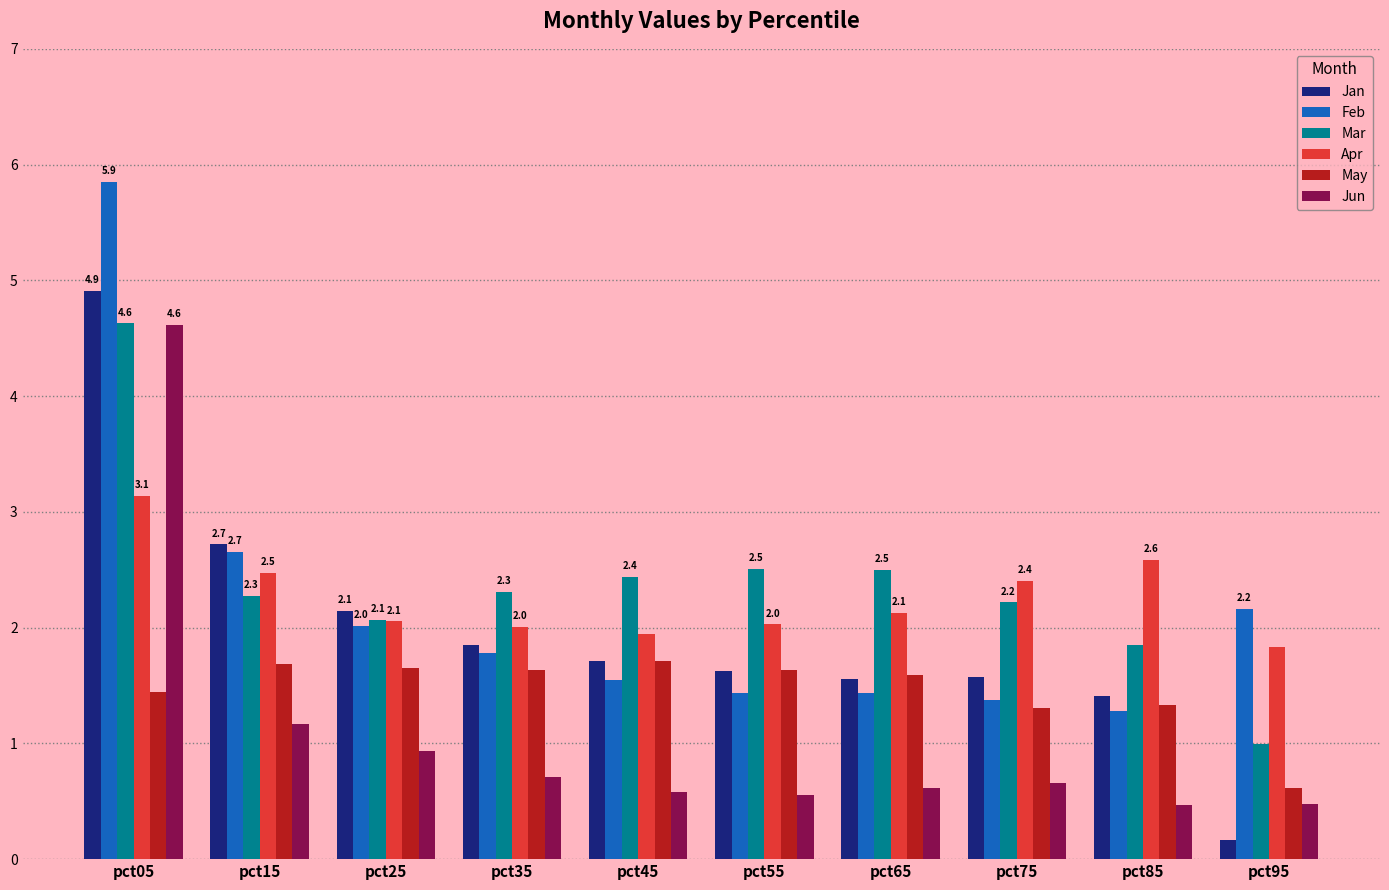

Is it true that May equals 0.4 at pct95?

False